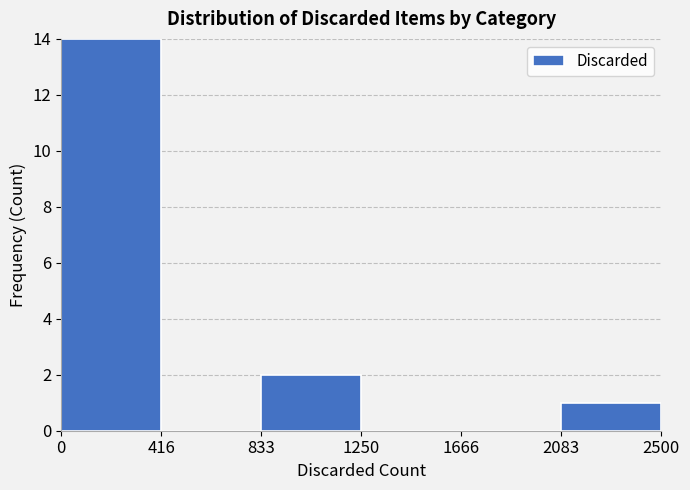

Which range on the x-axis has the tallest bar?

0 to 416